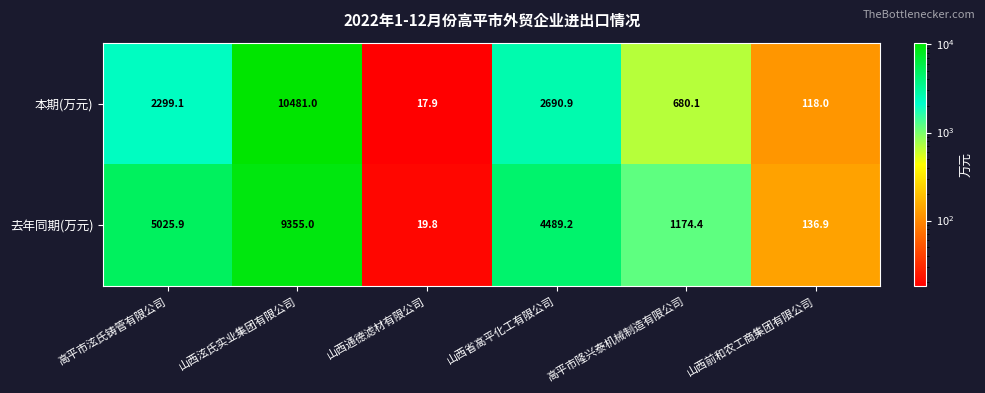

Reading left to right, extract all data points from this chart.

本期(万元): 高平市泫氏铸管有限公司=2299.1	山西泫氏实业集团有限公司=10481.0	山西通德滤材有限公司=17.9	山西省高平化工有限公司=2690.9	高平市隆兴泰机械制造有限公司=680.1	山西前和农工商集团有限公司=118.0
去年同期(万元): 高平市泫氏铸管有限公司=5025.9	山西泫氏实业集团有限公司=9355.0	山西通德滤材有限公司=19.8	山西省高平化工有限公司=4489.2	高平市隆兴泰机械制造有限公司=1174.4	山西前和农工商集团有限公司=136.9